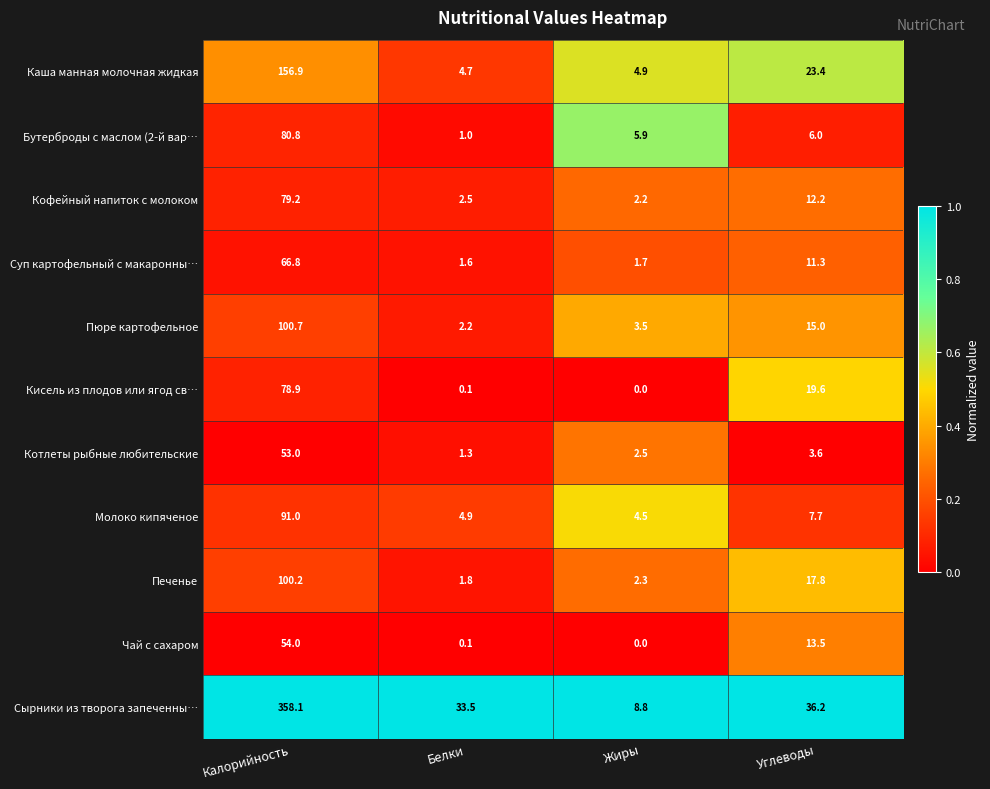

What is the difference between the Котлеты рыбные любительские values at Жиры and Калорийность?

50.5